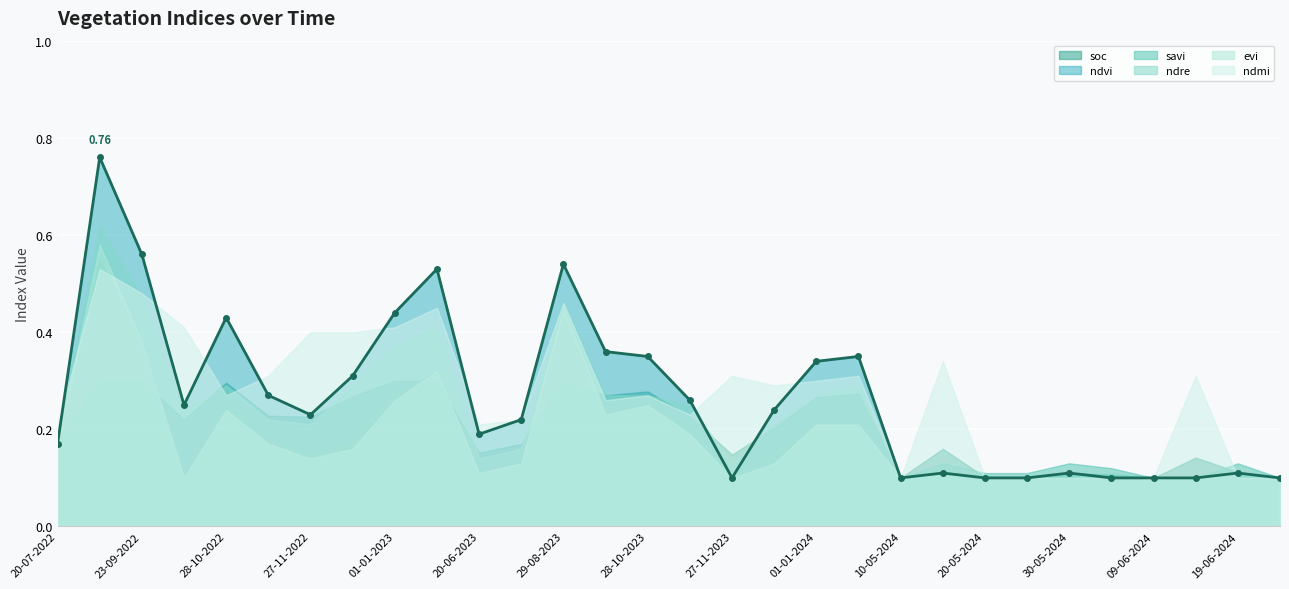

How many interior local peaks does the ndre series have?

8